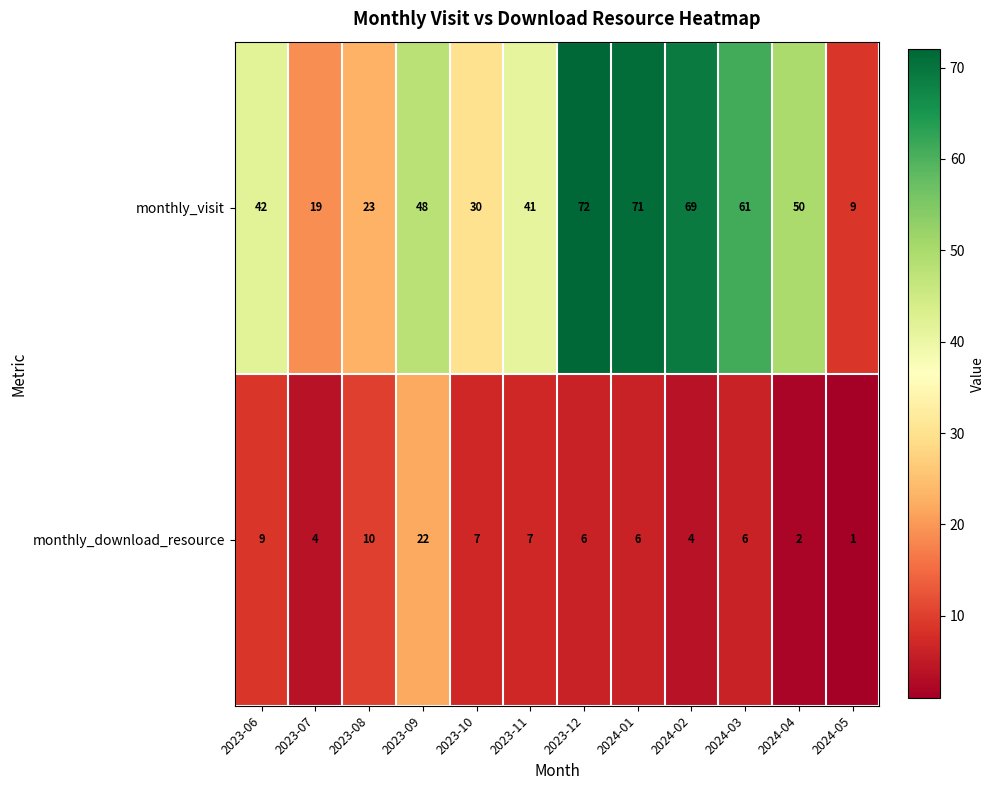

Which series has the widest spread of values?

monthly_visit